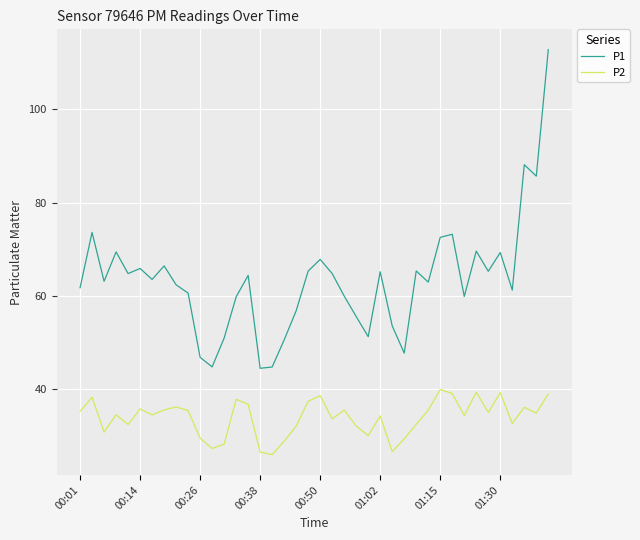

What is the highest value of the P2 series?

40.0